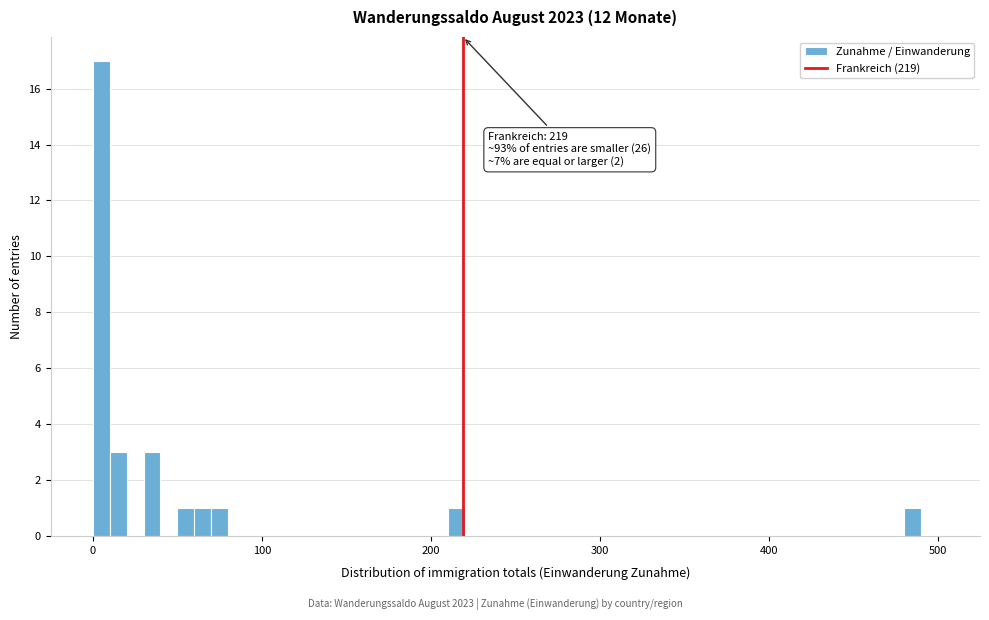

Read against the x-axis, roughly where is the centre of the tallest bar?

10